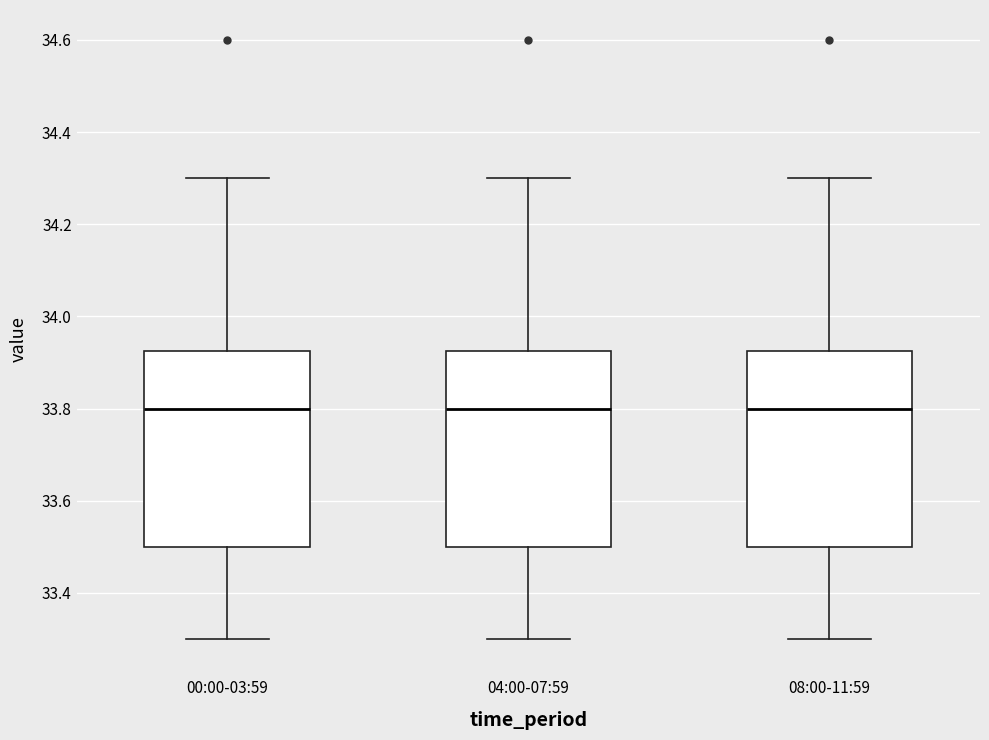

Reading left to right, read every box against the y-axis: the position of its median line, the range the box covers, and the ends of its whiskers. The values are not printed on the chart, so give them approximately, as read against the axis.

00:00-03:59: median 33.80, box 33.50 to 33.92, whiskers 33.30 to 34.30
04:00-07:59: median 33.80, box 33.50 to 33.92, whiskers 33.30 to 34.30
08:00-11:59: median 33.80, box 33.50 to 33.92, whiskers 33.30 to 34.30